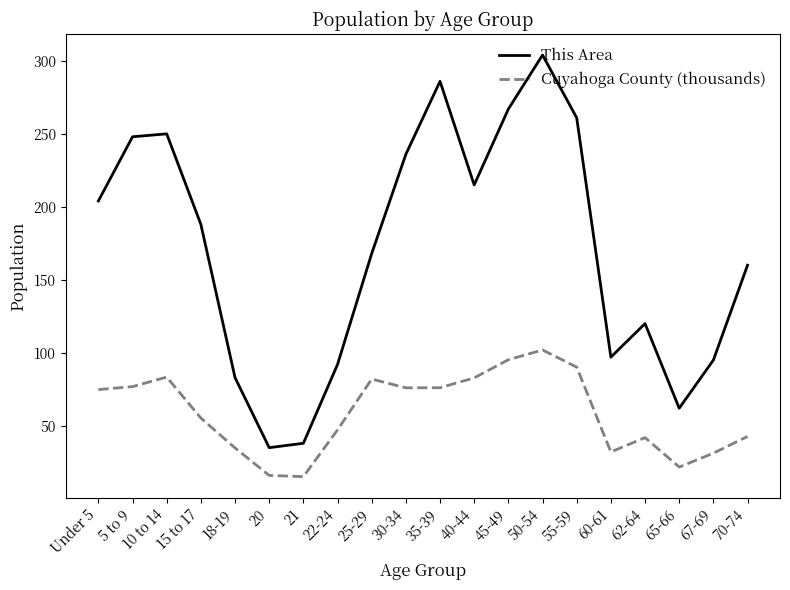

The Cuyahoga County (thousands) series shows 55.7 at 25-29. True or false?

False